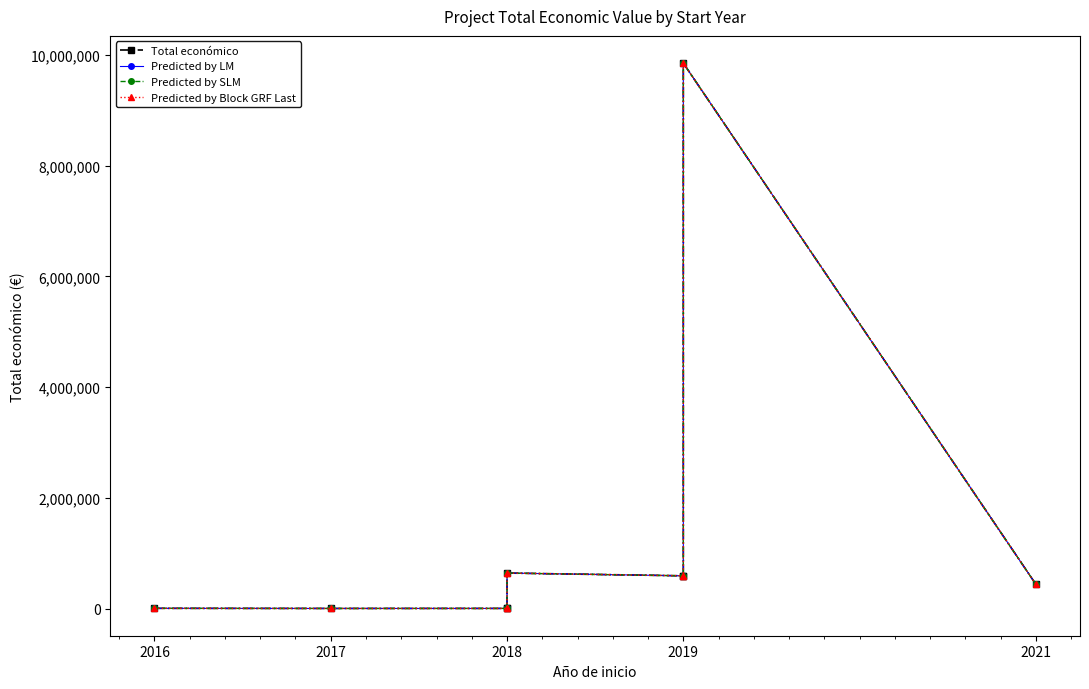

True or false: Predicted by LM and Total económico intersect in this chart.

False